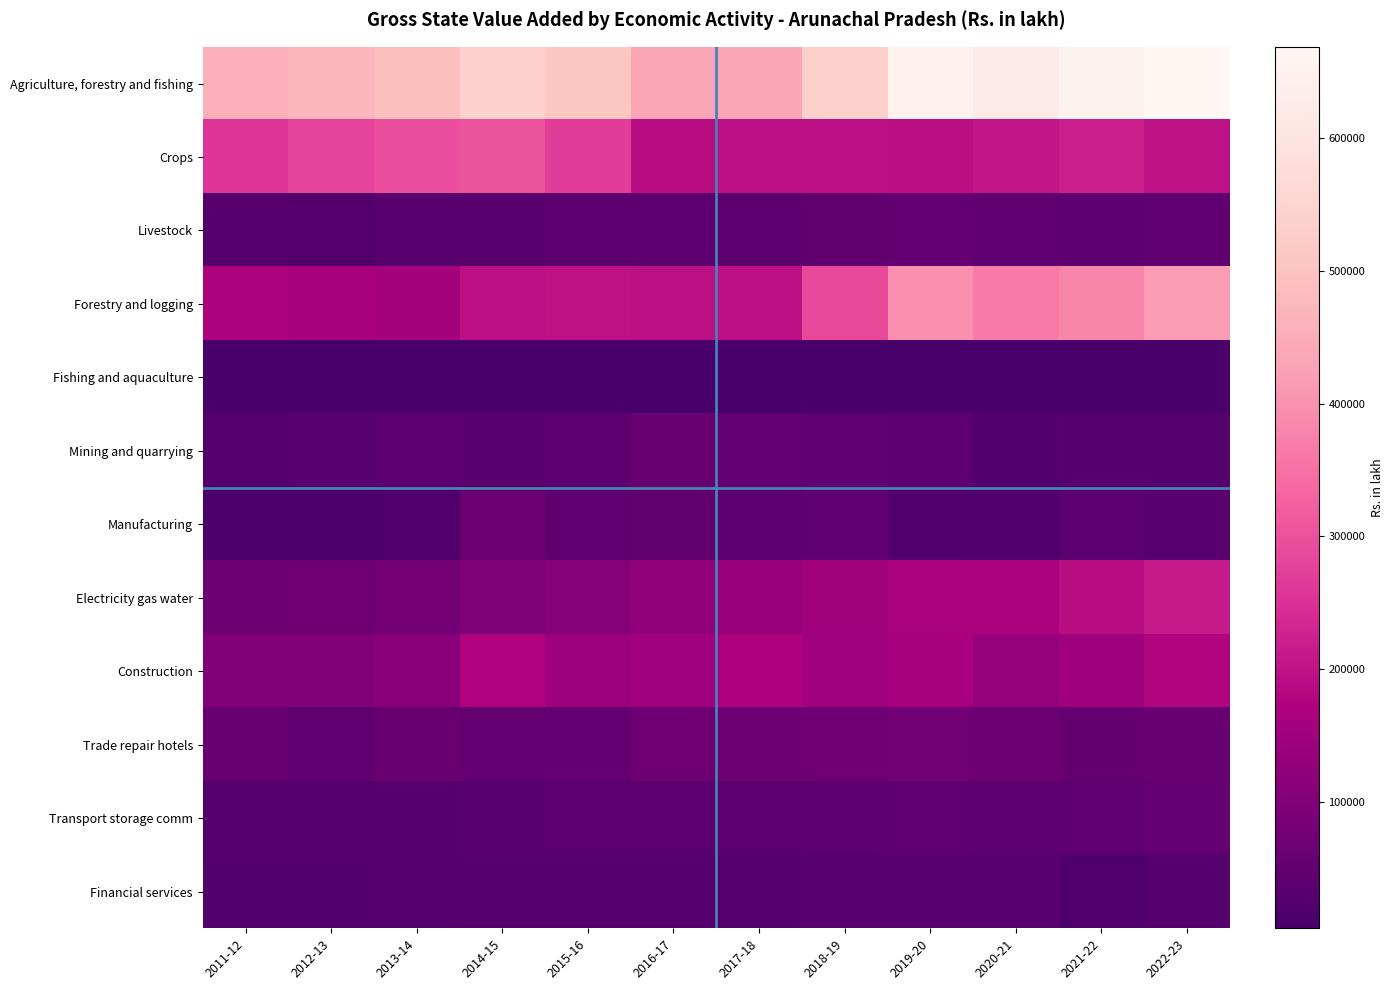

Reading left to right, transcribe all the data shown in this chart.

Agriculture, forestry and fishing: 2011-12=455505	2012-13=472794	2013-14=491472	2014-15=538905	2015-16=507157	2016-17=433527	2017-18=435963	2018-19=535283	2019-20=649736	2020-21=623171	2021-22=651853	2022-23=668860
Crops: 2011-12=255815	2012-13=281052	2013-14=295749	2014-15=303750	2015-16=267699	2016-17=190672	2017-18=194524	2018-19=195196	2019-20=193780	2020-21=205648	2021-22=222215	2022-23=198069
Livestock: 2011-12=29657	2012-13=23953	2013-14=31123	2014-15=34728	2015-16=36059	2016-17=42227	2017-18=38898	2018-19=48715	2019-20=52510	2020-21=45778	2021-22=41308	2022-23=46544
Forestry and logging: 2011-12=165510	2012-13=163051	2013-14=160038	2014-15=194692	2015-16=197649	2016-17=194735	2017-18=196444	2018-19=284795	2019-20=396391	2020-21=364361	2021-22=380931	2022-23=416667
Fishing and aquaculture: 2011-12=4523	2012-13=4738	2013-14=4562	2014-15=5735	2015-16=5750	2016-17=5893	2017-18=6097	2018-19=6577	2019-20=7055	2020-21=7384	2021-22=7399	2022-23=7580
Mining and quarrying: 2011-12=23022	2012-13=32615	2013-14=37071	2014-15=35021	2015-16=43359	2016-17=60153	2017-18=53081	2018-19=46057	2019-20=43142	2020-21=22226	2021-22=29341	2022-23=29925
Manufacturing: 2011-12=12900	2012-13=14037	2013-14=18285	2014-15=64970	2015-16=44271	2016-17=49283	2017-18=36892	2018-19=48429	2019-20=20977	2020-21=19906	2021-22=35746	2022-23=33091
Electricity gas water: 2011-12=69130	2012-13=70428	2013-14=78503	2014-15=96226	2015-16=107015	2016-17=125081	2017-18=139343	2018-19=153449	2019-20=168121	2020-21=167071	2021-22=189344	2022-23=214328
Construction: 2011-12=104529	2012-13=100177	2013-14=110953	2014-15=173702	2015-16=144364	2016-17=149873	2017-18=172877	2018-19=150236	2019-20=165175	2020-21=132083	2021-22=148331	2022-23=175934
Trade repair hotels: 2011-12=59892	2012-13=46755	2013-14=60541	2014-15=52921	2015-16=51686	2016-17=71123	2017-18=67127	2018-19=69813	2019-20=75961	2020-21=64551	2021-22=55145	2022-23=61236
Transport storage comm: 2011-12=23420	2012-13=25073	2013-14=29155	2014-15=31459	2015-16=36047	2016-17=36334	2017-18=37759	2018-19=41440	2019-20=43782	2020-21=39345	2021-22=45782	2022-23=53688
Financial services: 2011-12=20884	2012-13=21639	2013-14=22758	2014-15=26099	2015-16=29350	2016-17=26502	2017-18=24411	2018-19=30663	2019-20=35294	2020-21=33187	2021-22=18509	2022-23=27413